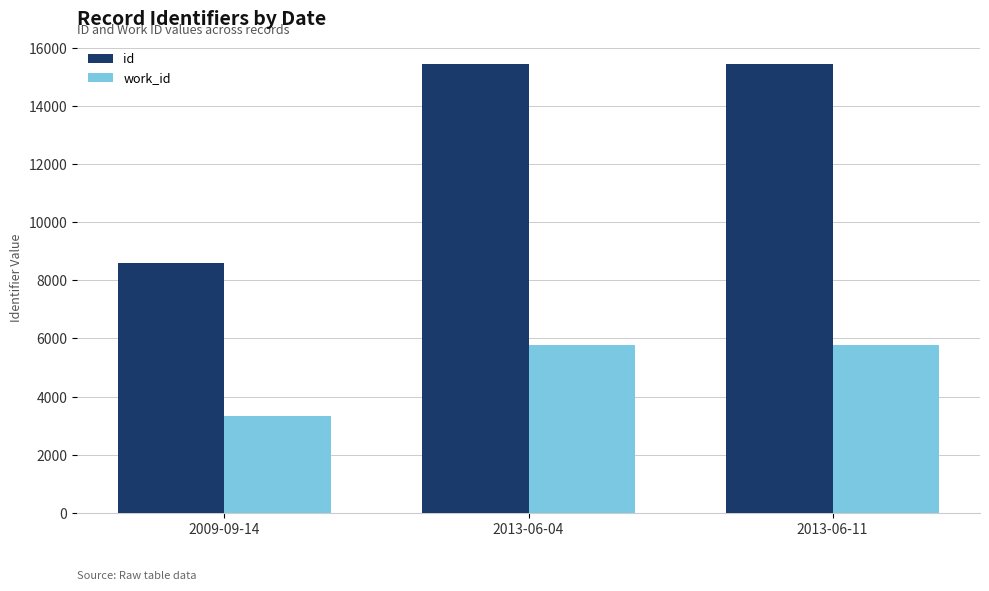

What is the maximum value shown in the chart?

15447